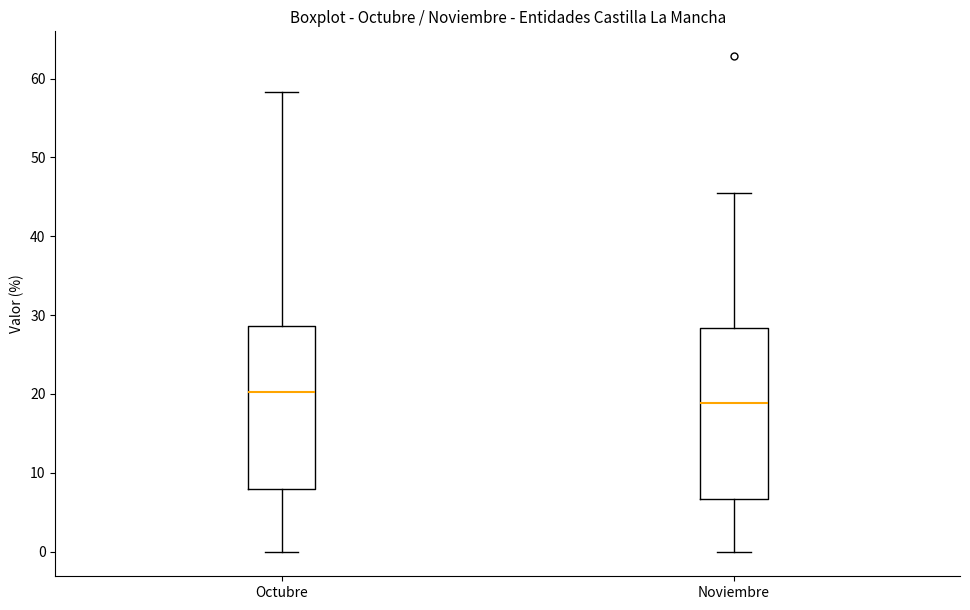

Reading left to right, transcribe this box plot: for each box, give where its median line is, the range the box spans, and where its two whiskers end, as read against the y-axis. The values are not printed on the chart, so give them approximately, as read against the axis.

Octubre: median 20, box 8 to 29, whiskers 0 to 58
Noviembre: median 19, box 7 to 28, whiskers 0 to 46